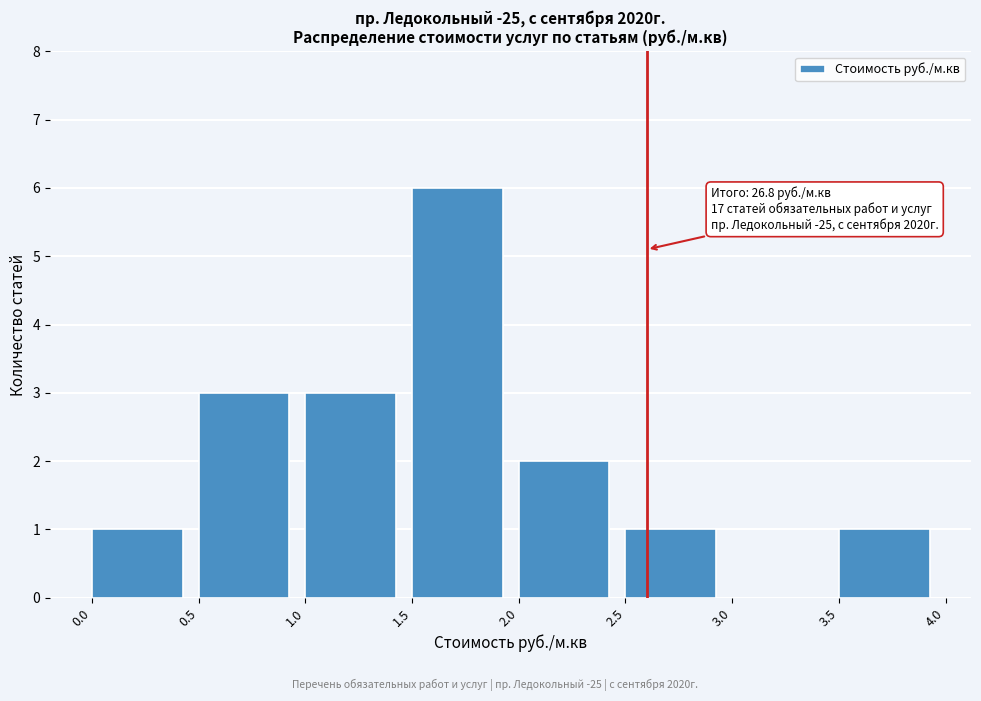

Over which range of the x-axis is the bar tallest?

1.5 to 2.0